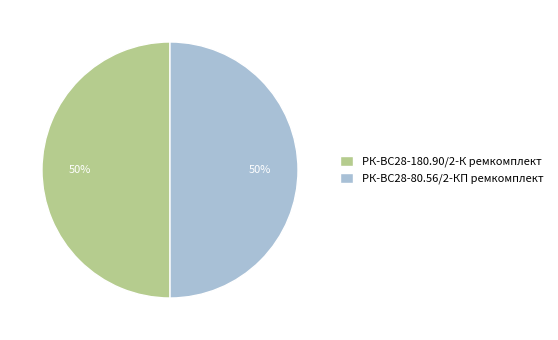

What is the ratio of the value at РК-ВС28-180.90/2-К ремкомплект to the value at РК-ВС28-80.56/2-КП ремкомплект?

1.0